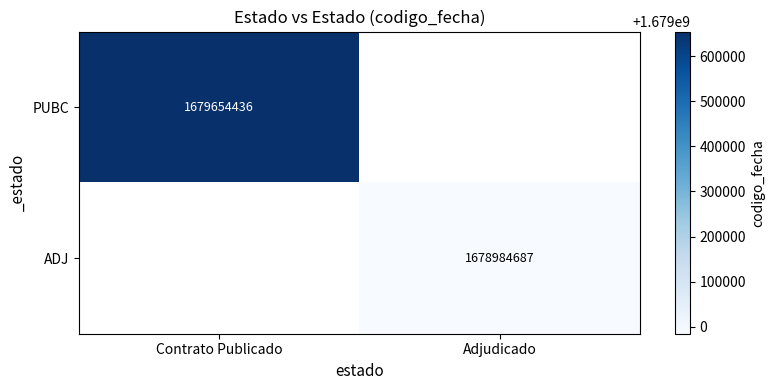

True or false: ADJ has a value of 1678984687 at Adjudicado.

True